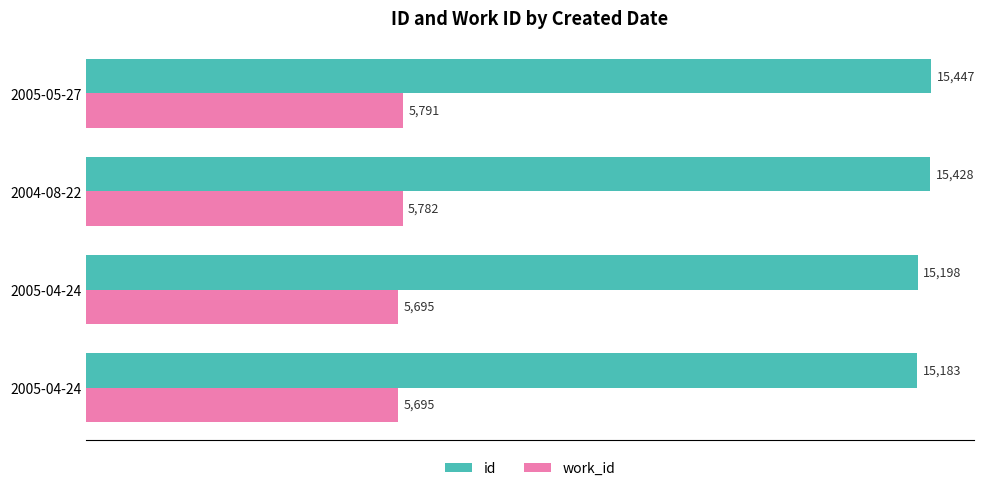

What are all the series names shown in the legend?

id, work_id